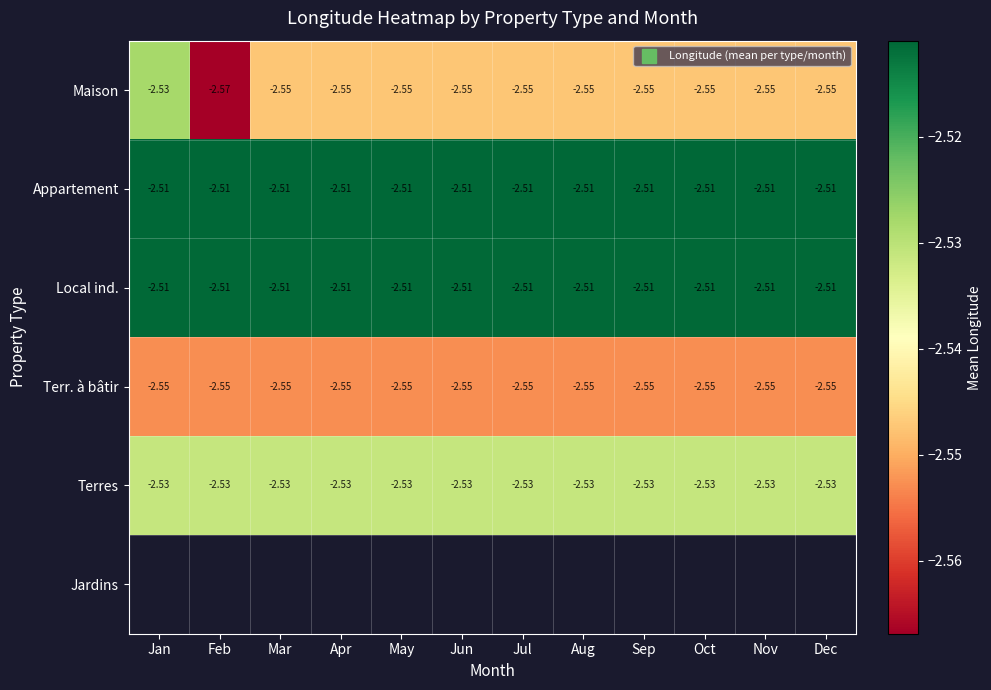

What is the sum of all Terres values?

-30.4